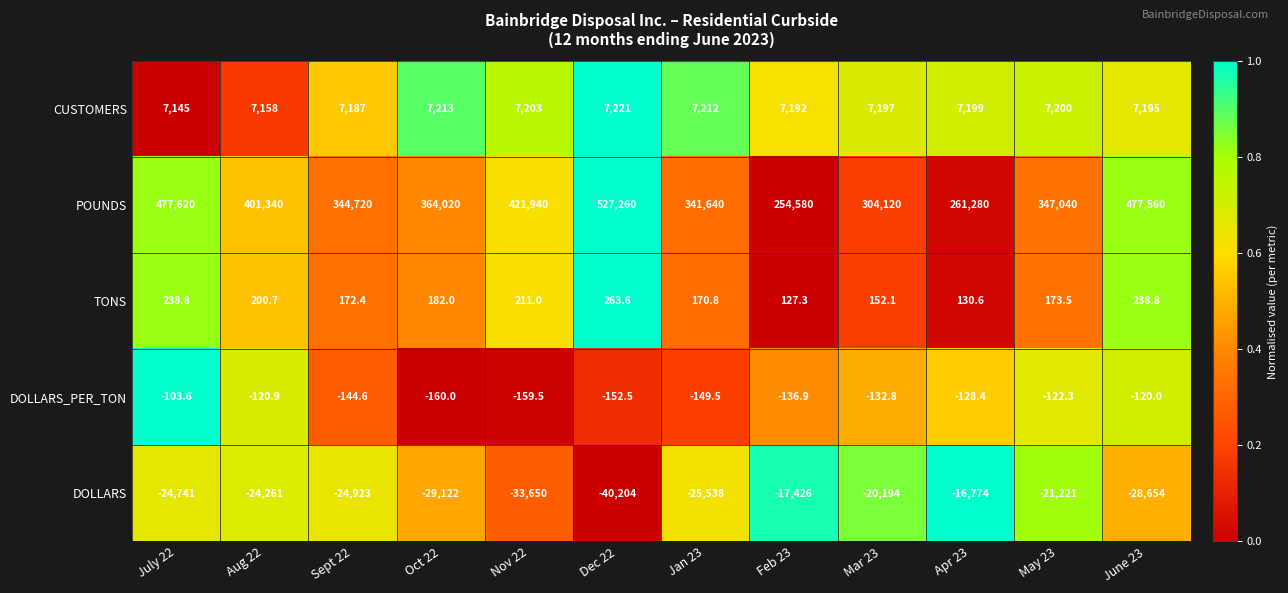

Which series changed the most between Aug 22 and Apr 23?

POUNDS